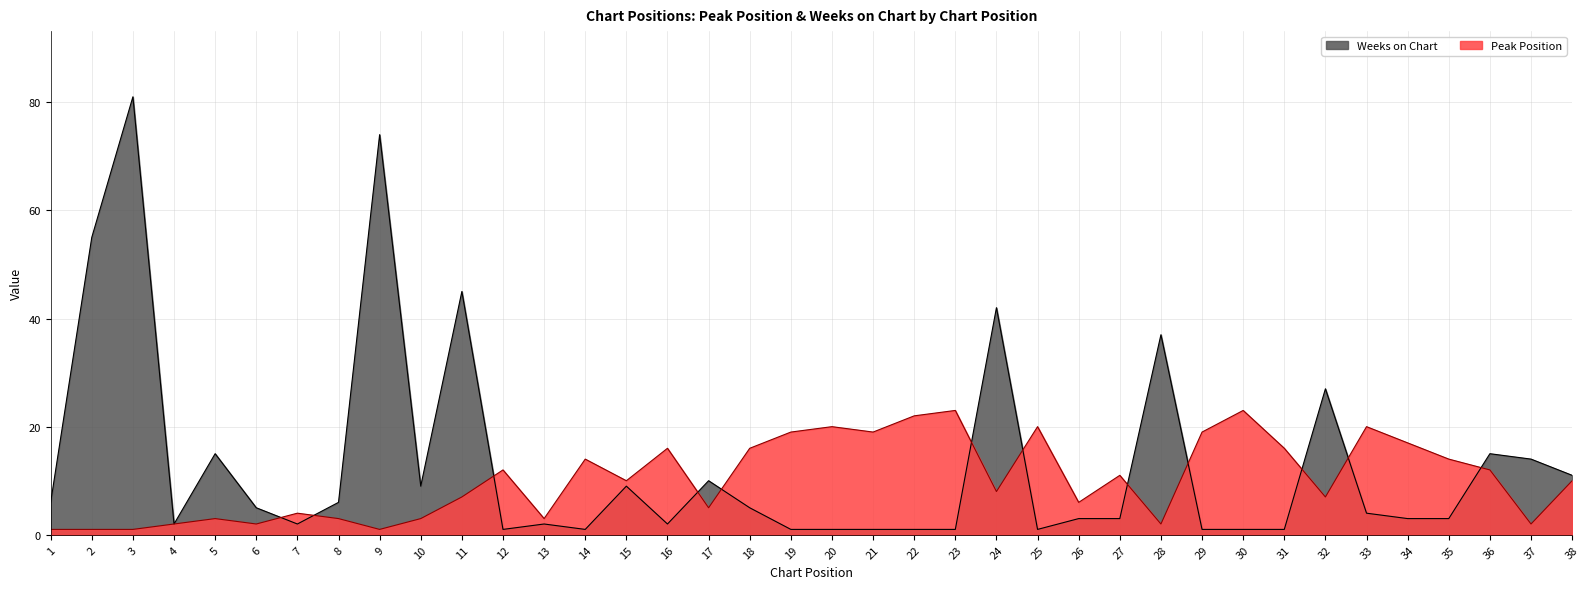

What is the sum of the Weeks on Chart values at 6 and 15?

14